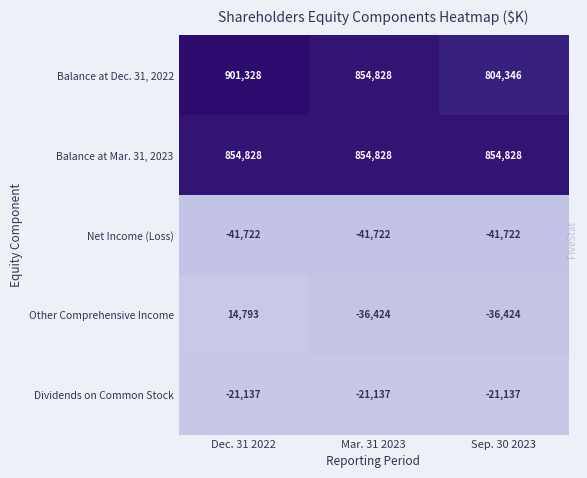

Which series has the widest spread of values?

Balance at Dec. 31, 2022